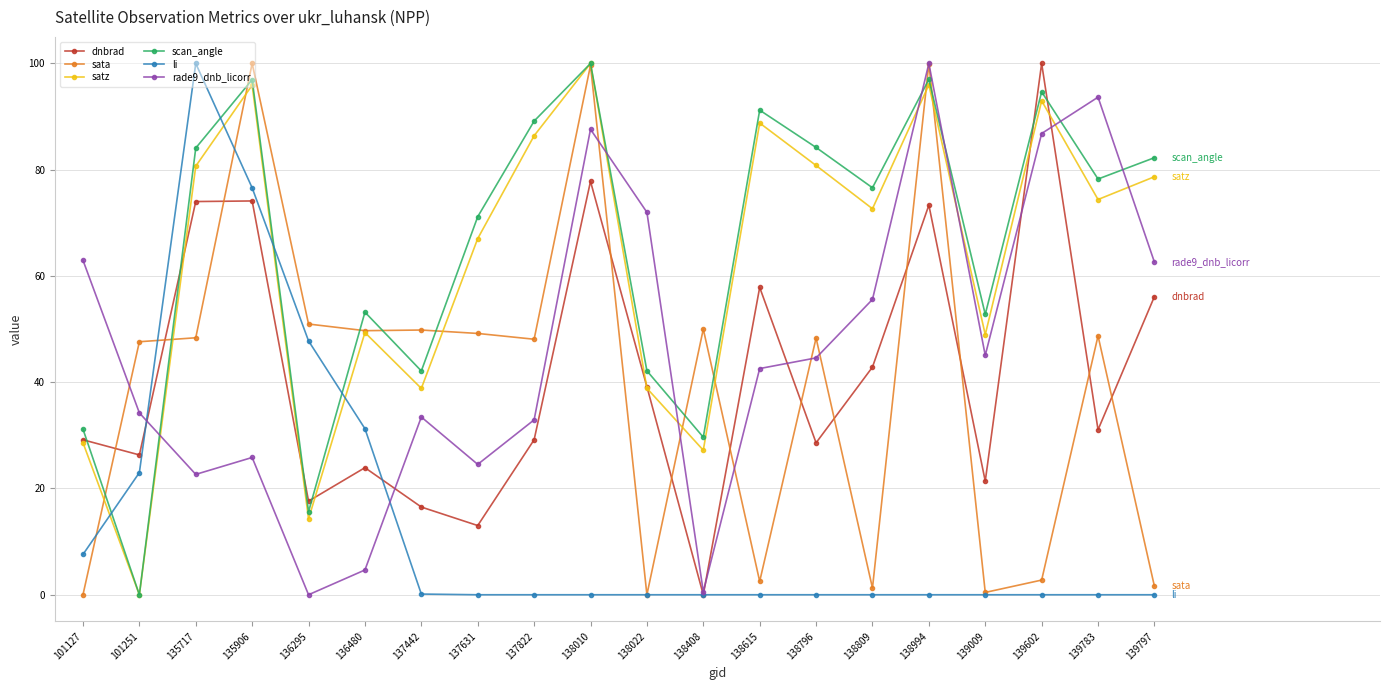

How many interior local valleys does the dnbrad series have?

7